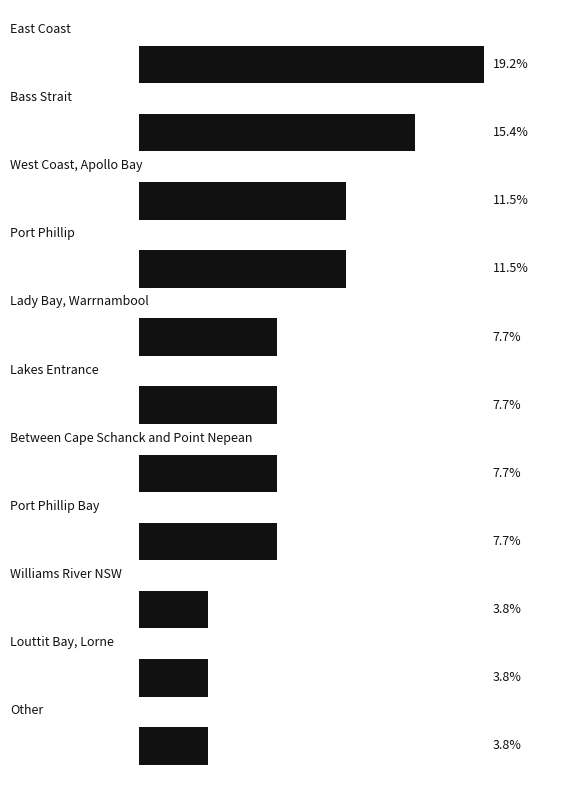

Are the bars horizontal?

Yes